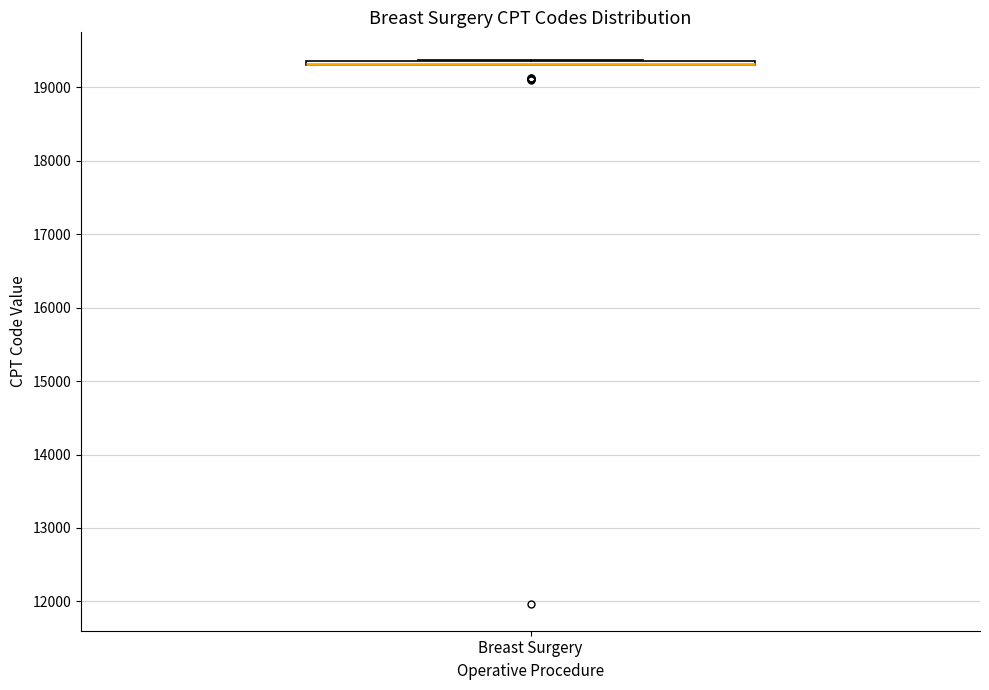

Where is the upper edge of the box for Breast Surgery on the y-axis? The values are not printed on the chart, so give them approximately, as read against the axis.

19400